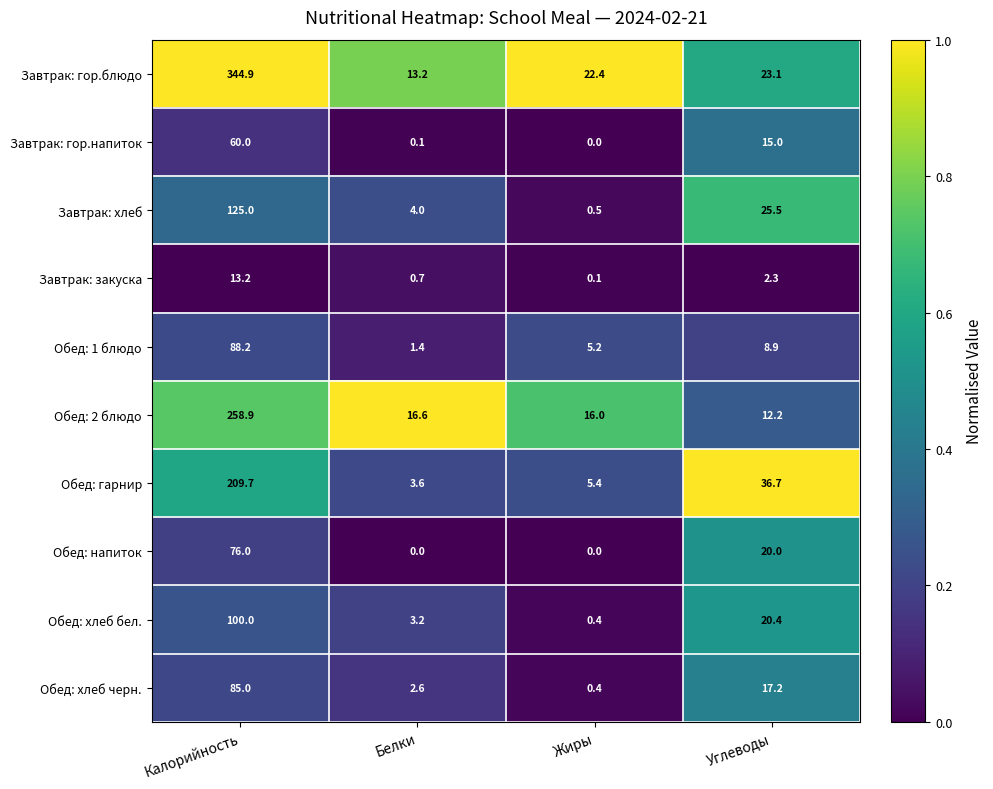

What is the spread (max minus min) of values at Углеводы?

34.4